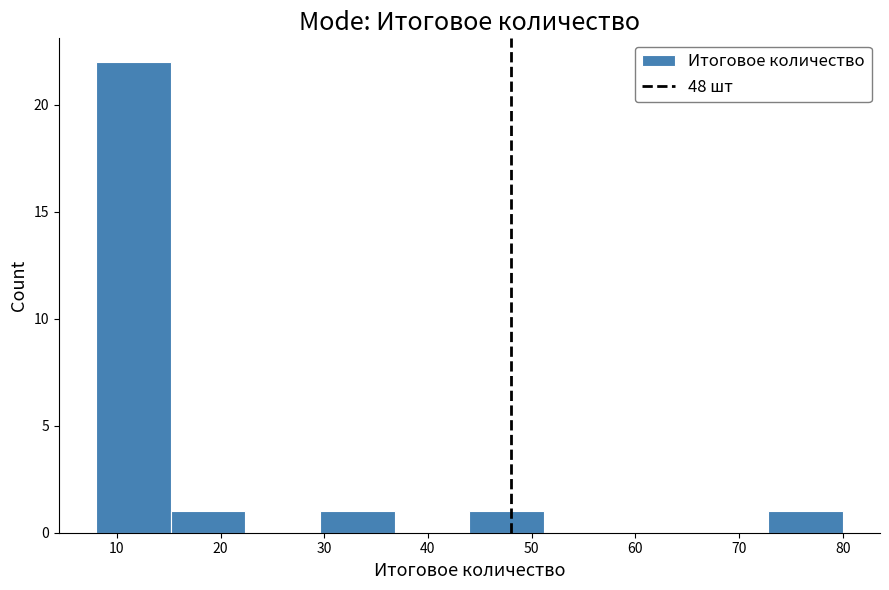

Reading left to right, transcribe this chart: for each bar, give the range it covers on the x-axis and its height. Neither the bar edges nor the heights are printed on the chart, so give them approximately, as read against the axes.

8.0 to 15.2: 22
15.2 to 22.4: 1
22.4 to 29.6: 0
29.6 to 36.8: 1
36.8 to 44.0: 0
44.0 to 51.2: 1
51.2 to 58.4: 0
58.4 to 65.6: 0
65.6 to 72.8: 0
72.8 to 80.0: 1